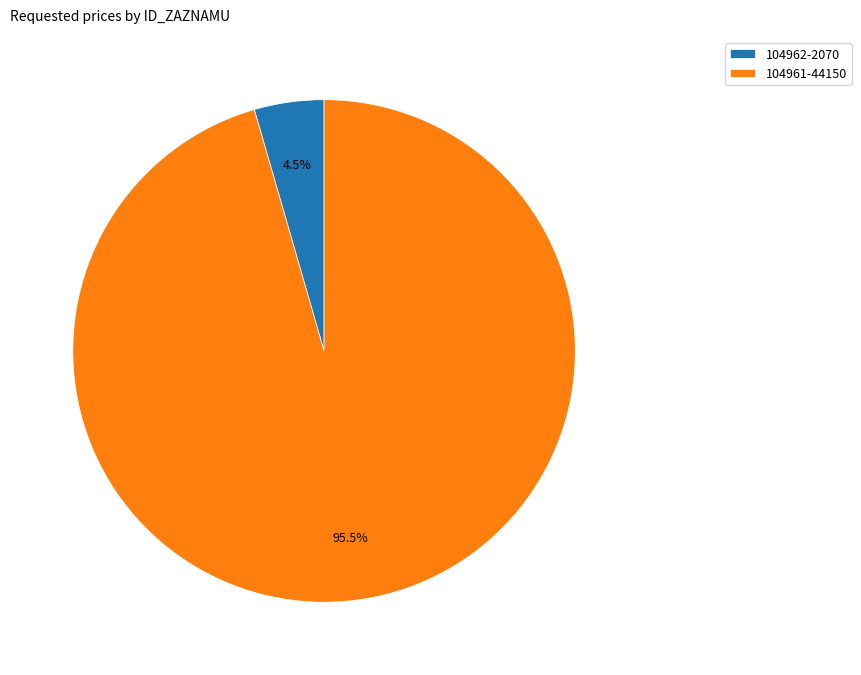

Is it true that 104962 is 18% of the pie?

False